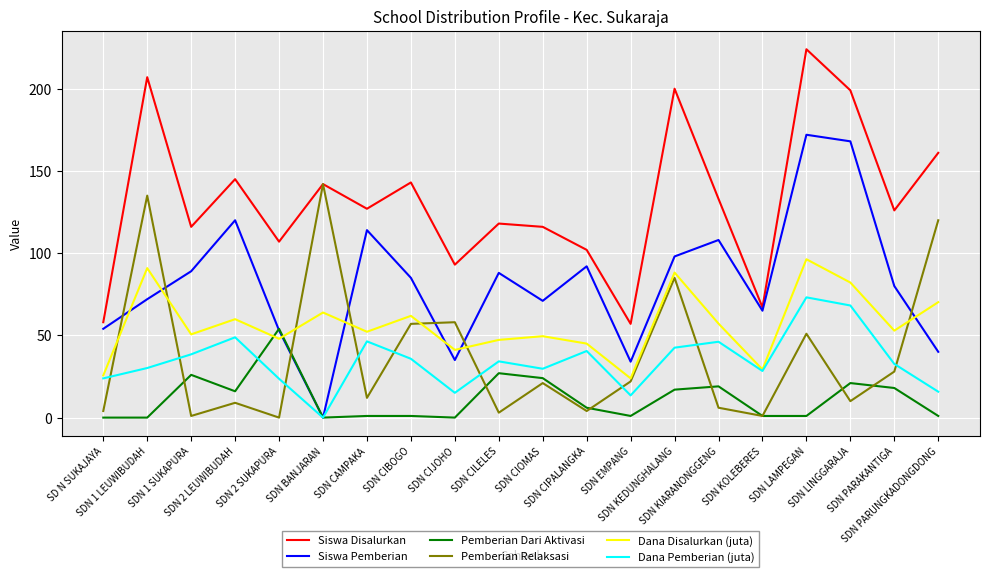

How many values in the Dana Pemberian (juta) series are below 34?

10